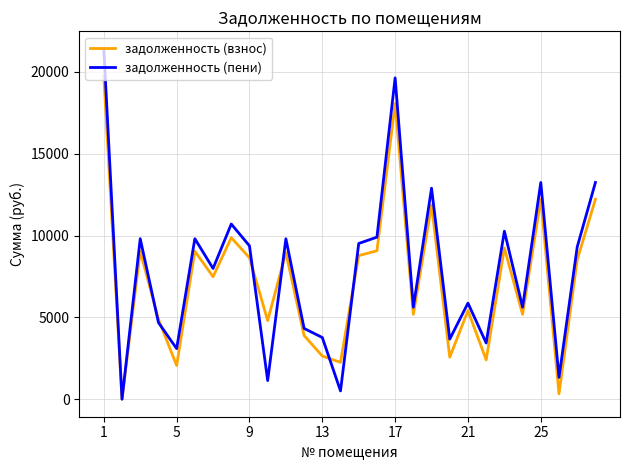

What is the greatest value displayed?

21403.0